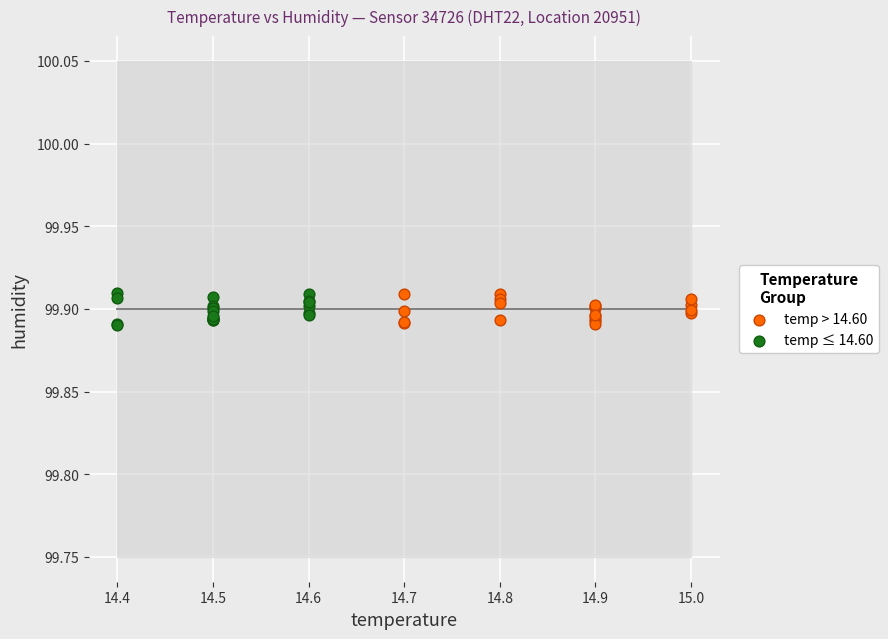

What are all the series names shown in the legend?

temp > 14.60, temp ≤ 14.60